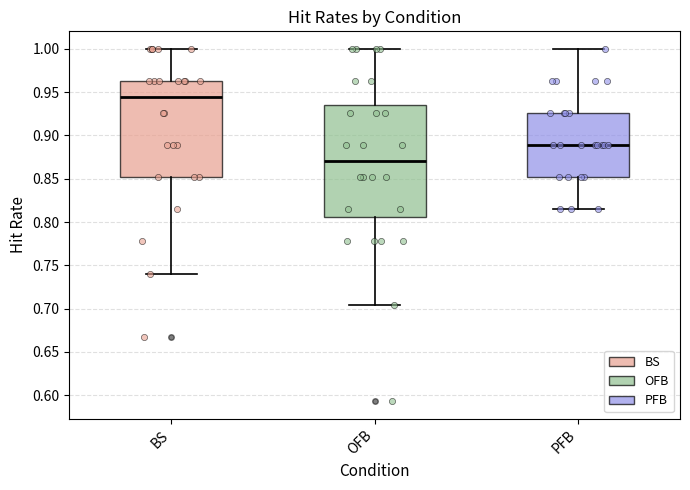

Which box is the tallest, from its lower edge to its upper edge?

OFB